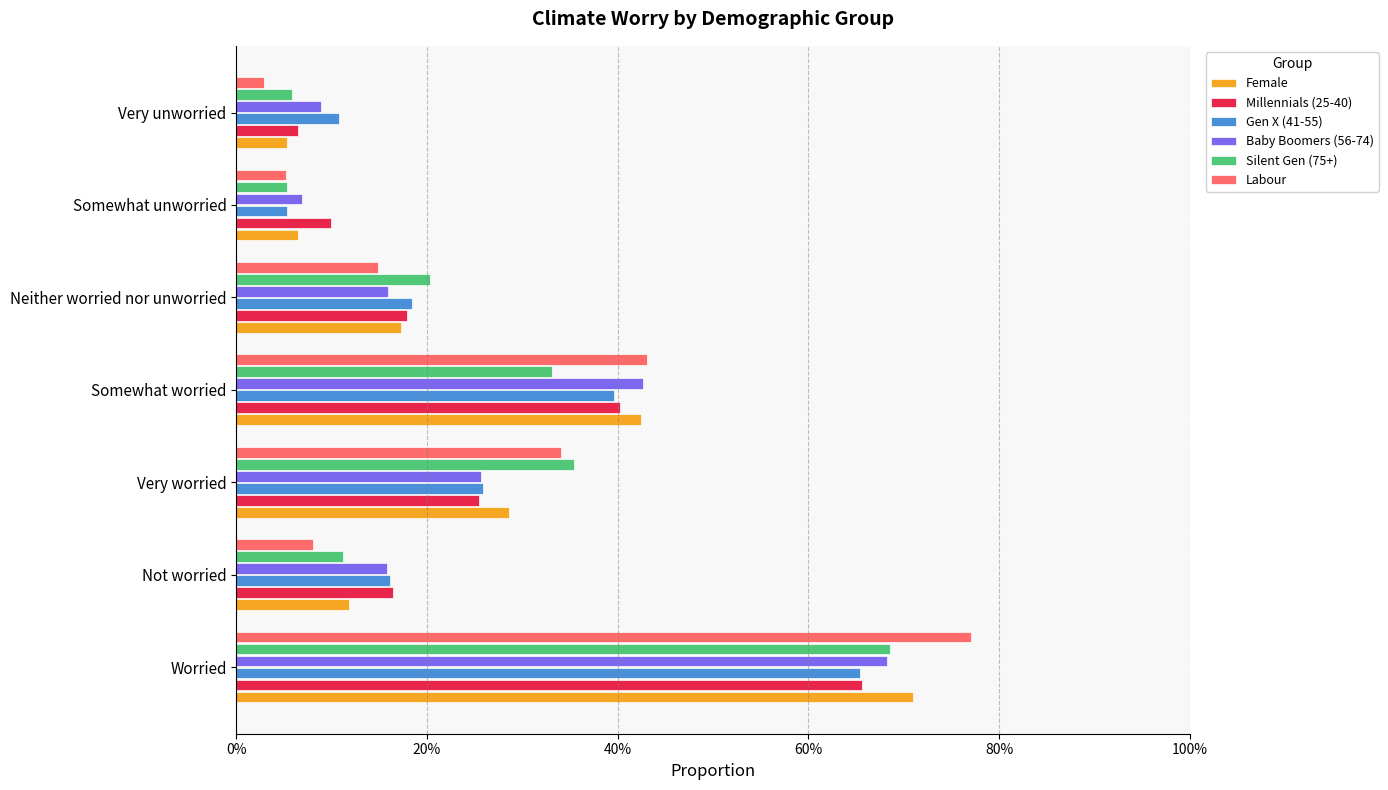

What are all the series names shown in the legend?

Female, Millennials (25-40), Gen X (41-55), Baby Boomers (56-74), Silent Gen (75+), Labour